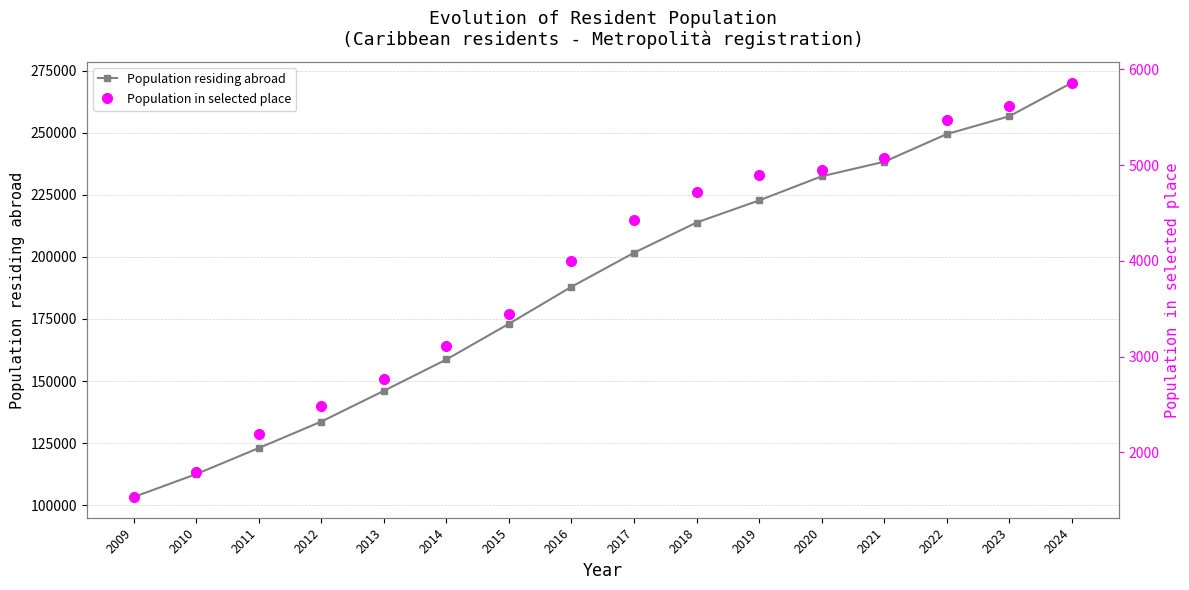

Reading right to left, extract all data points from this chart.

Population residing abroad: 103269	112502	122992	133654	146049	158671	173050	187951	201654	213842	222734	232453	238306	249449	256633	270124
Population in selected place: 1535	1794	2195	2485	2772	3115	3443	4001	4428	4716	4897	4950	5075	5472	5612	5859